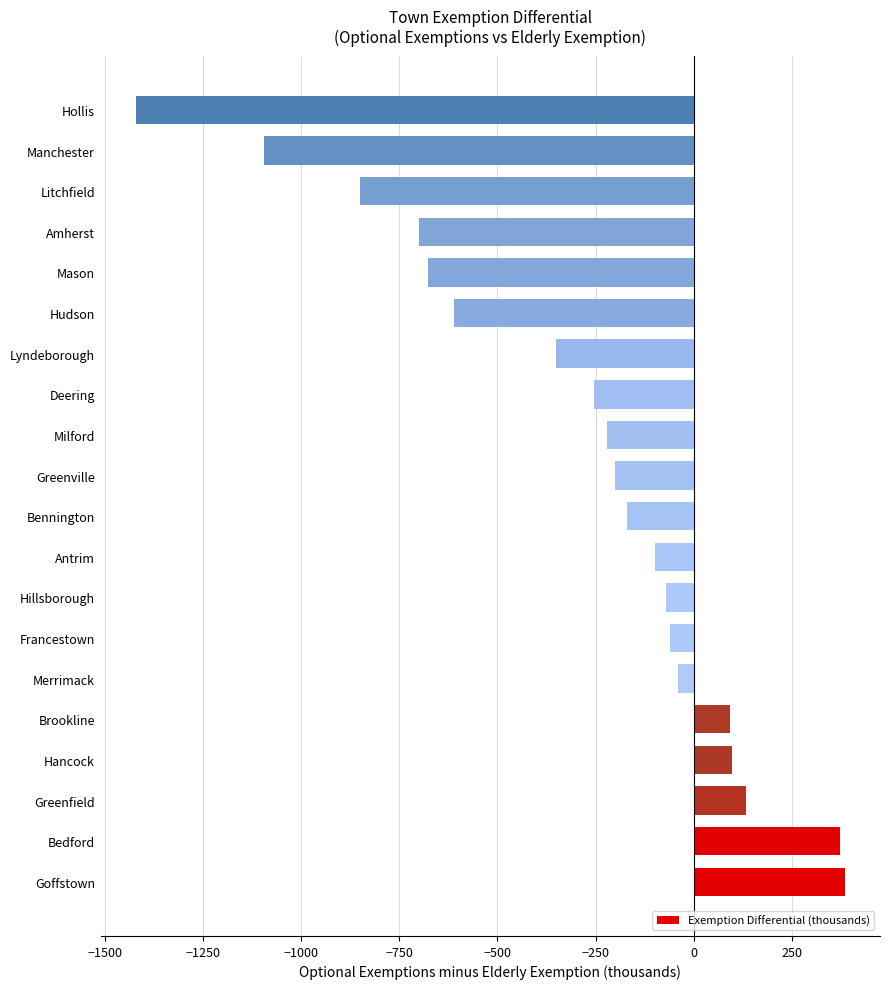

What is the greatest value displayed?

383.6